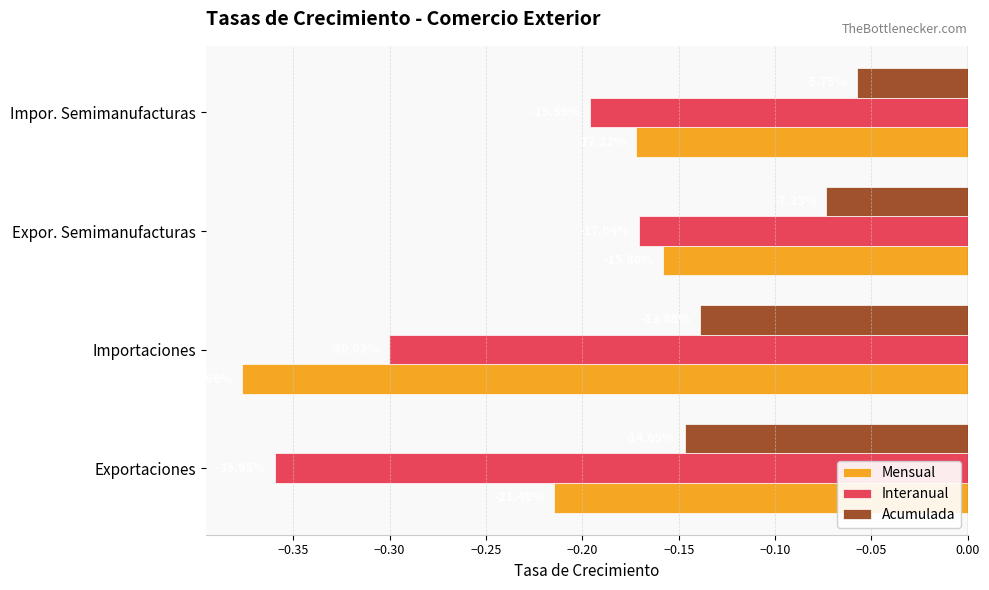

What are all the series names shown in the legend?

Mensual, Interanual, Acumulada